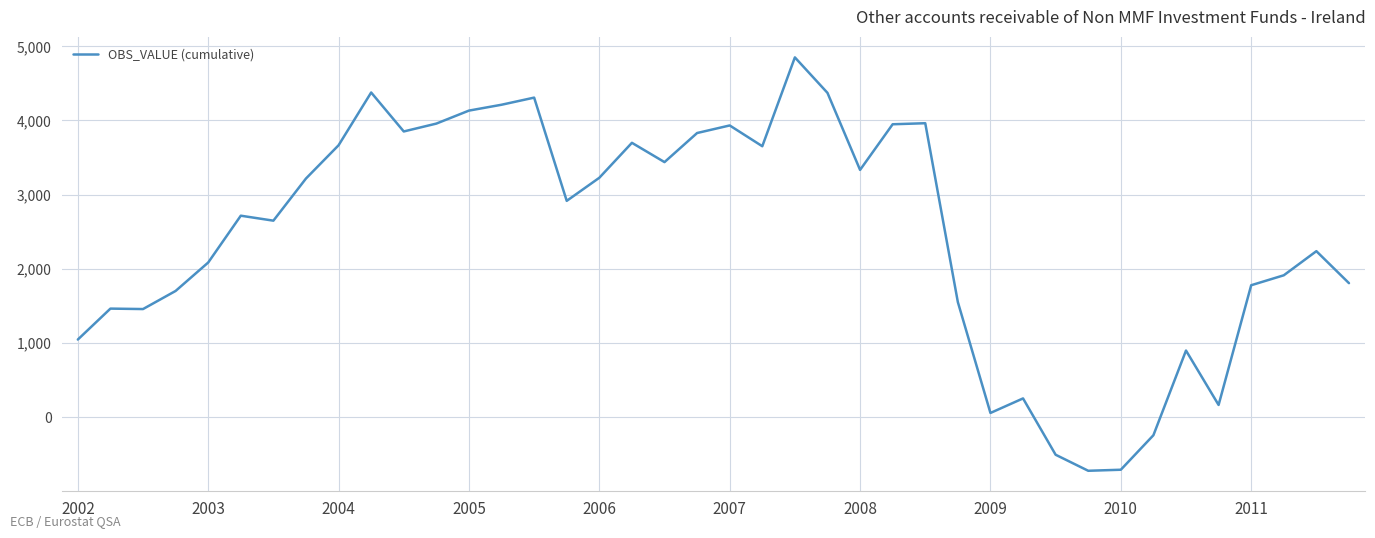

What is the minimum value shown in the chart?

-721